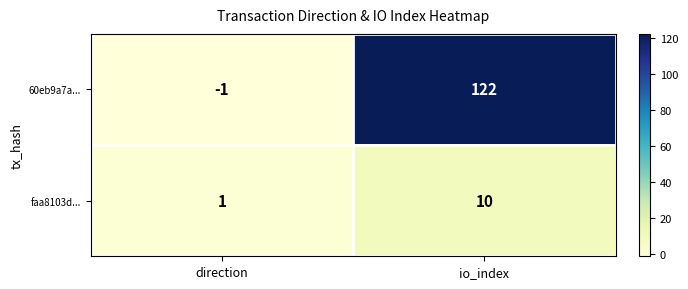

At how many categories does at least one series exceed 18?

1